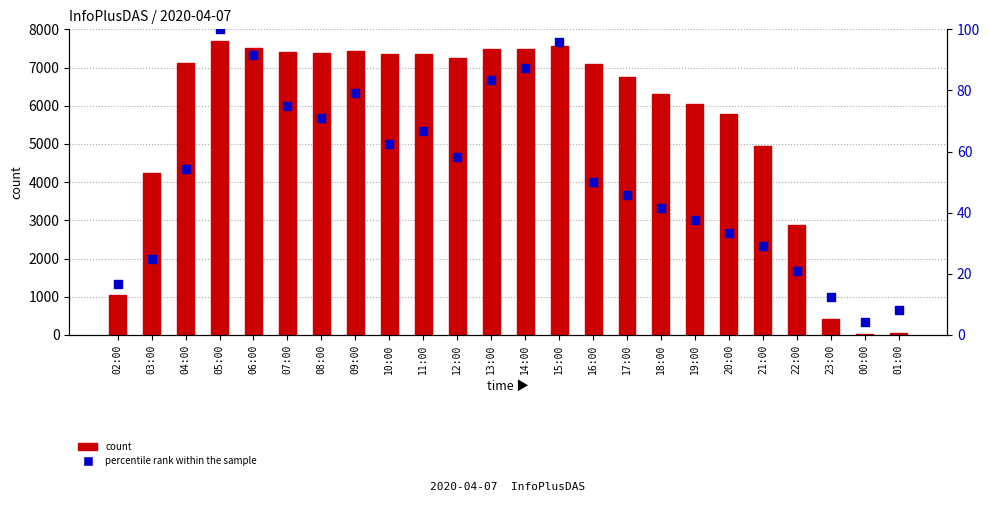

Which series contains the lowest Y value?

percentile rank within the sample